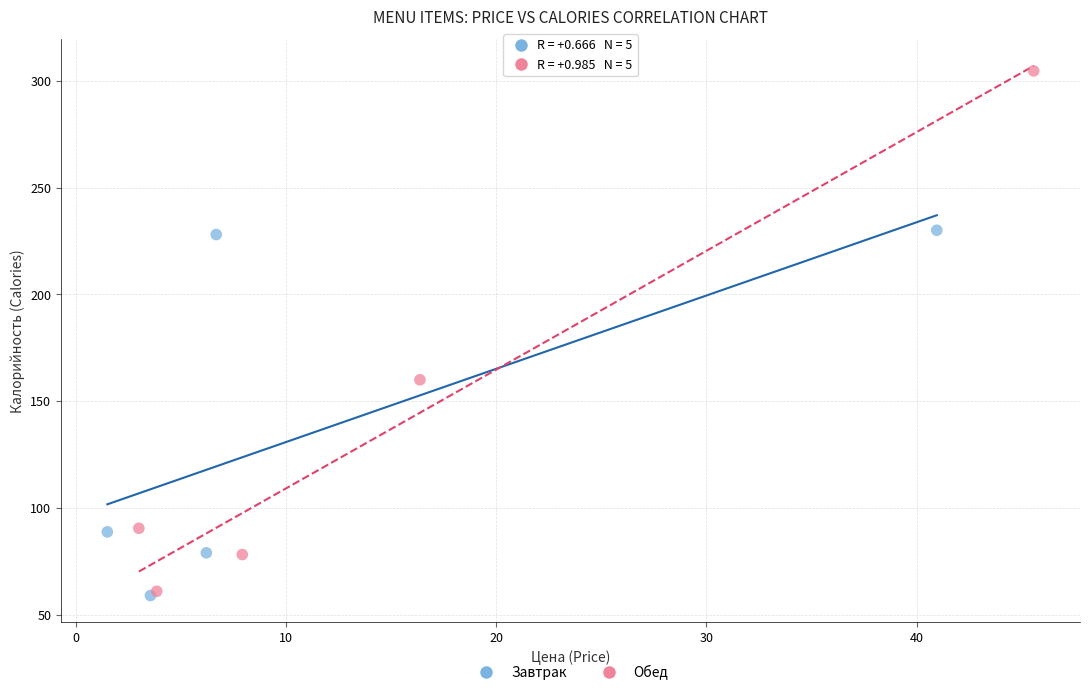

Which series contains the highest Y value?

Обед